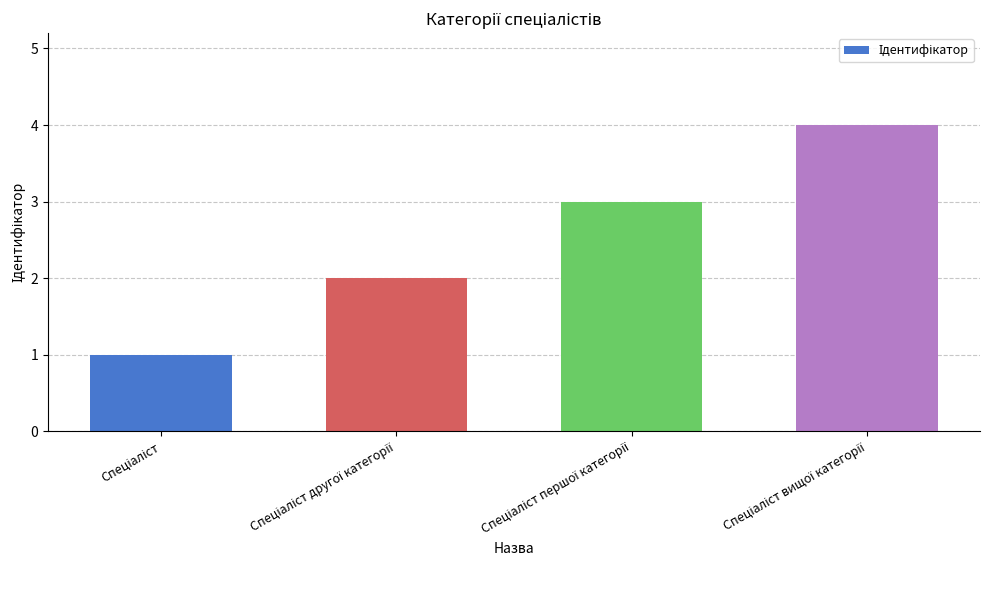

What is the smallest value displayed?

1